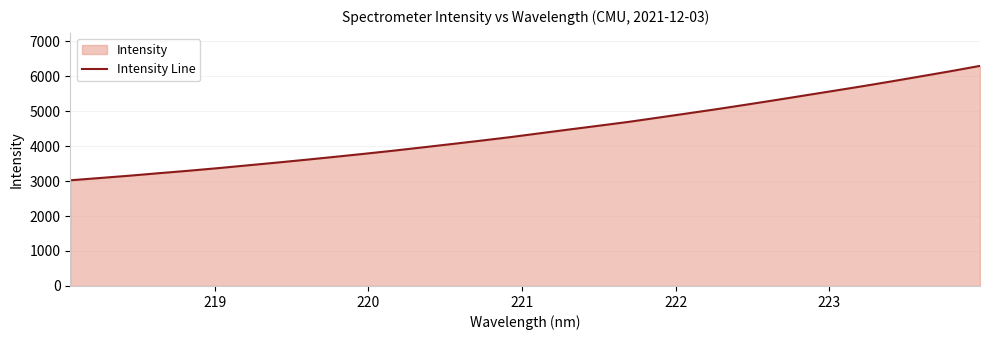

Count the number of values greater than 4365.

16